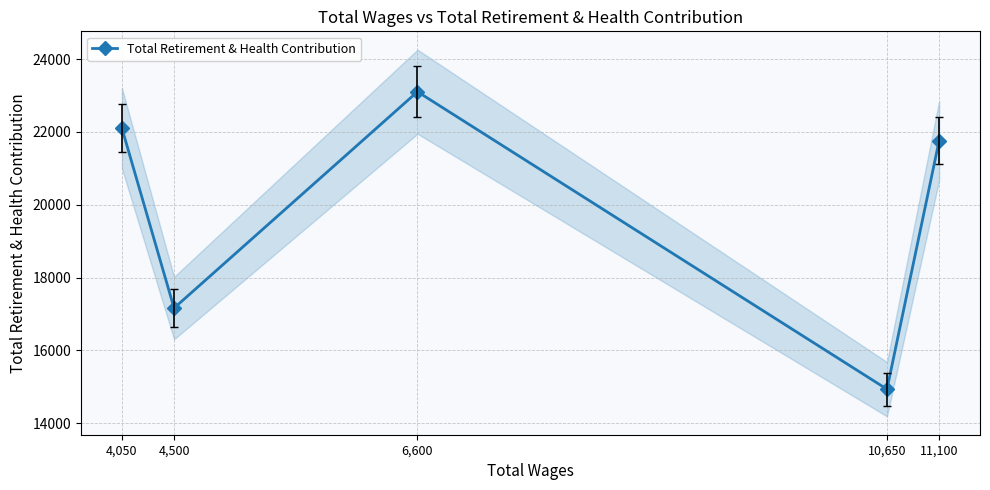

How many lines are shown in the chart?

1